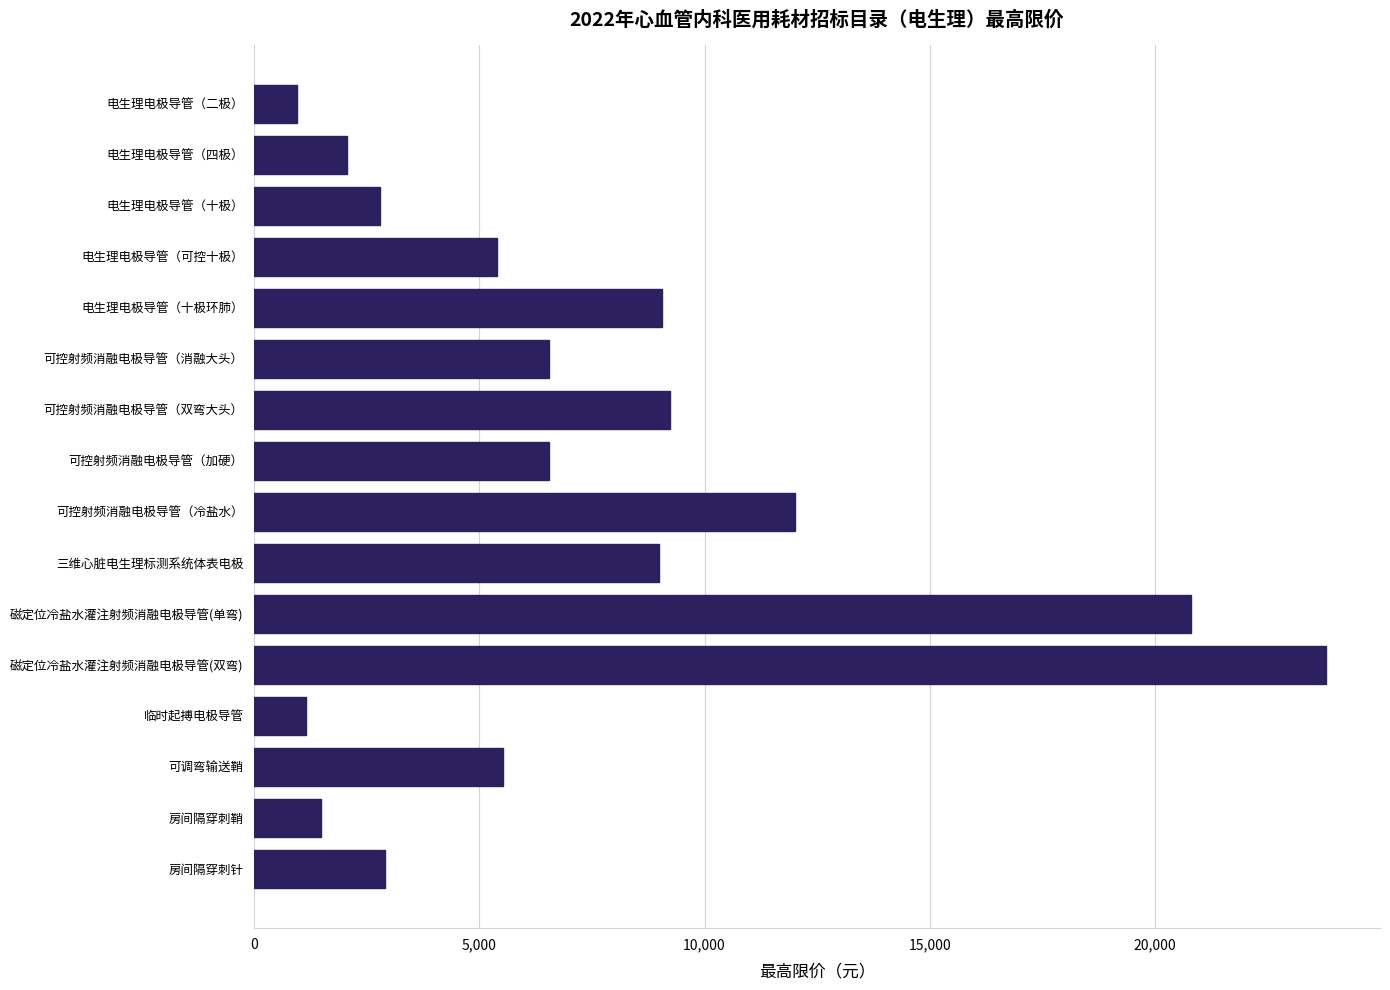

What is the value of the 16th bar from the top?

2900.0